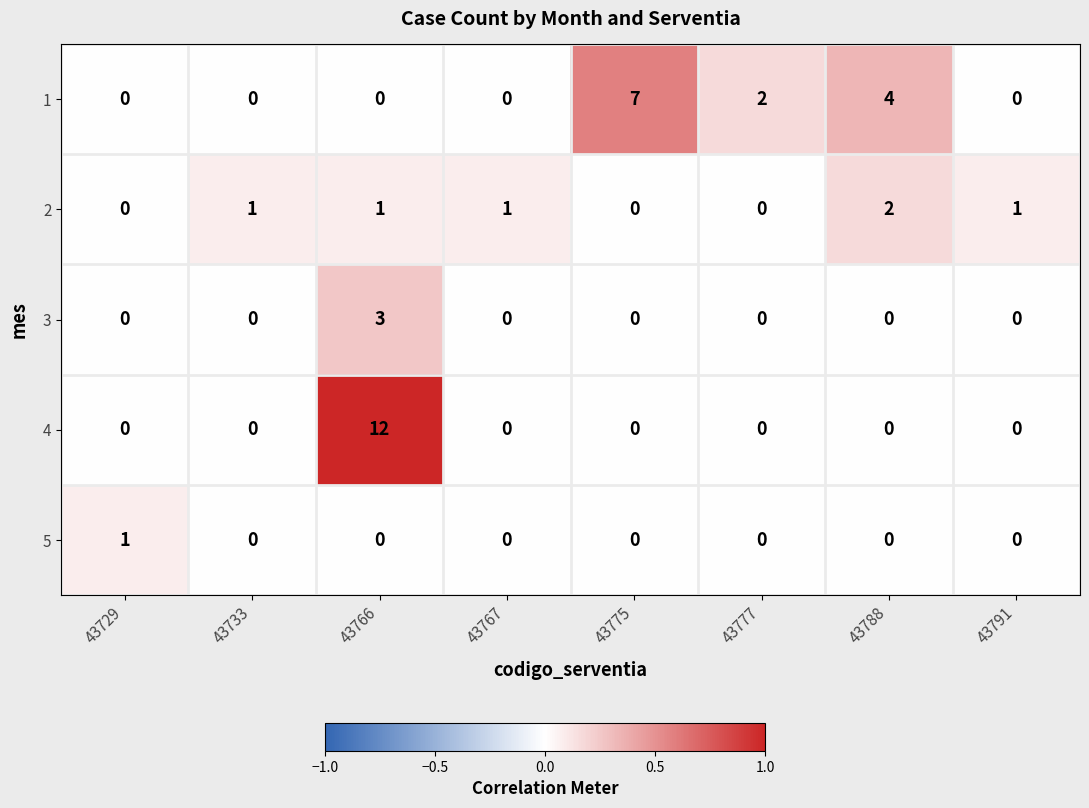

What is the total value across all series at 43777?

2